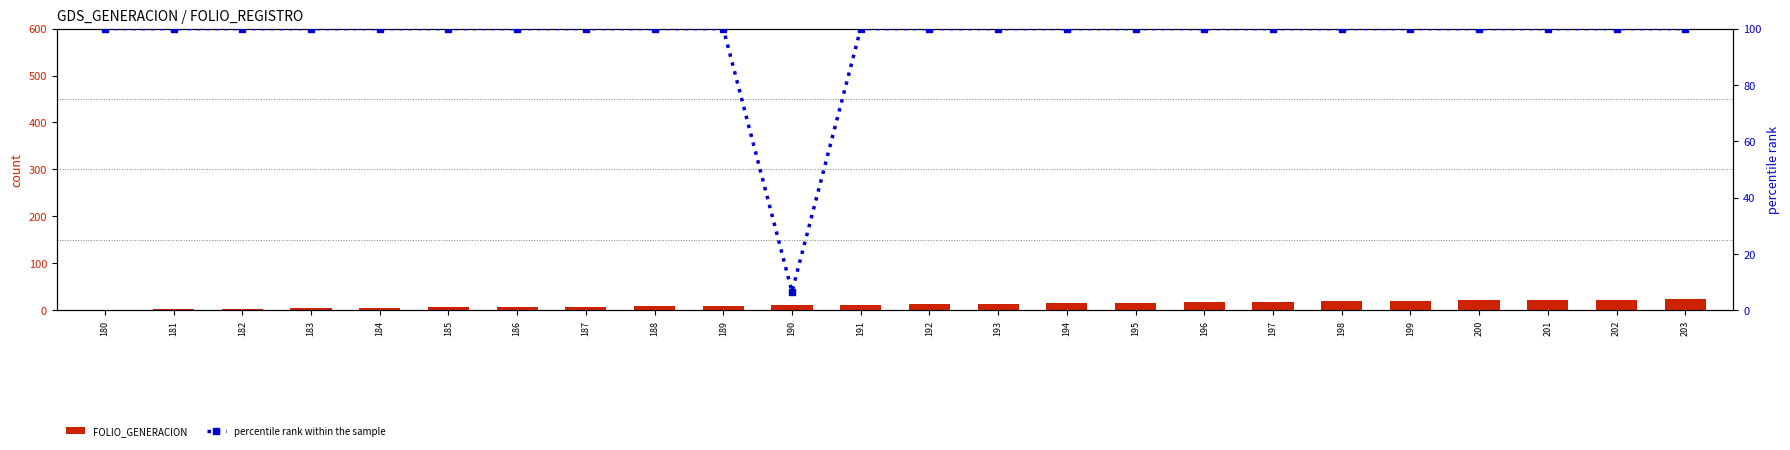

True or false: percentile rank within the sample has a value of 21.2 at 192.

False